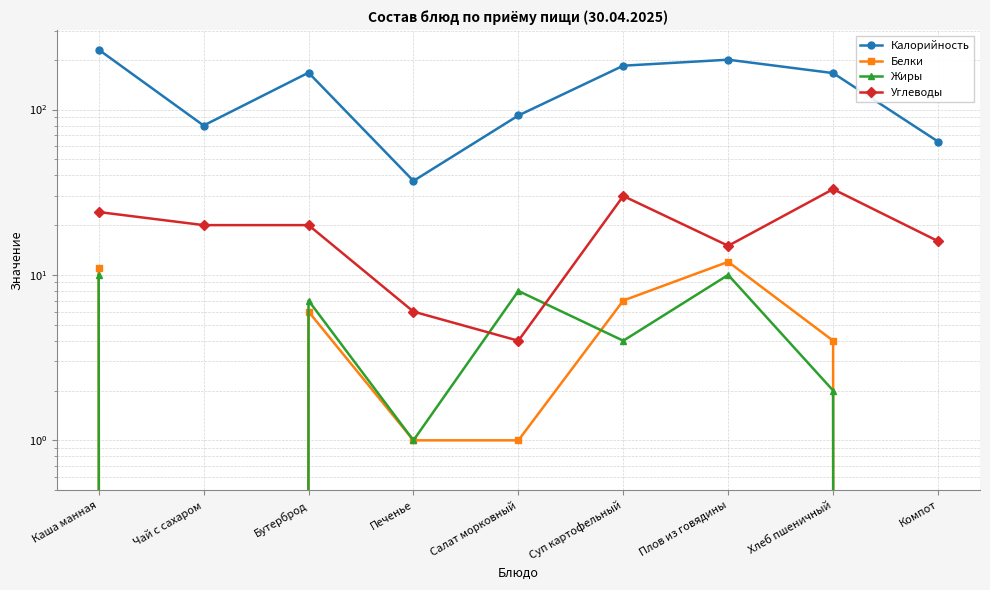

What are all the series names shown in the legend?

Калорийность, Белки, Жиры, Углеводы